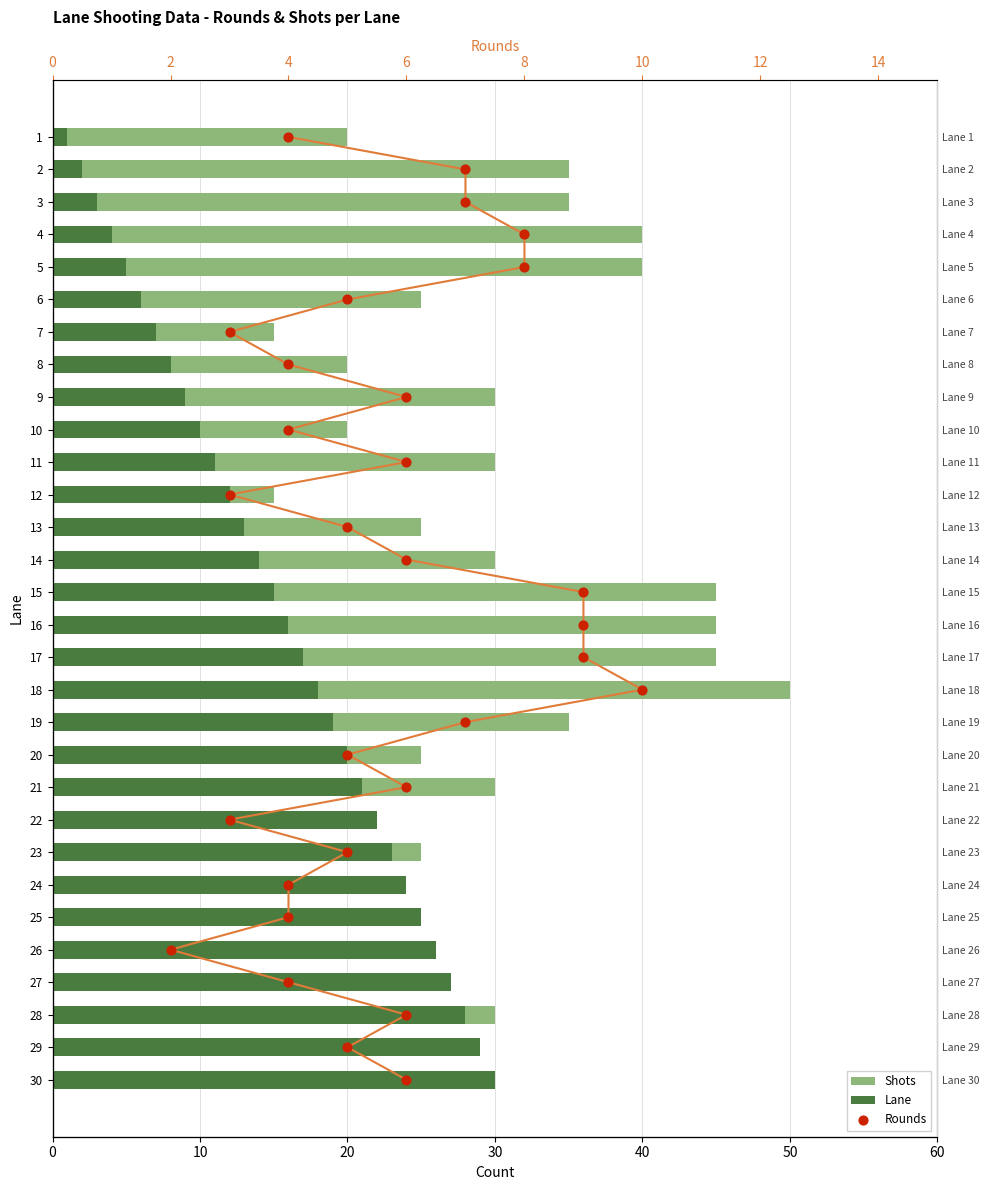

Which series reaches the maximum Y coordinate?

Shots